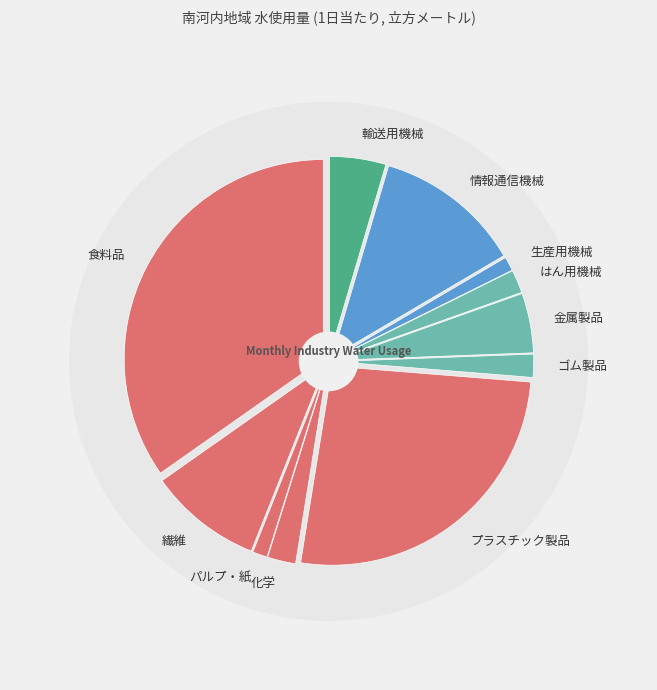

Which slice is the largest?

食料品